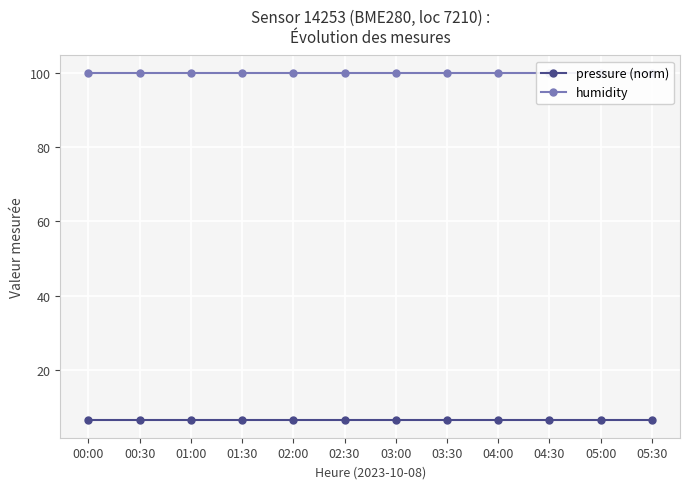

What is the sum of all pressure (norm) values?

77.6